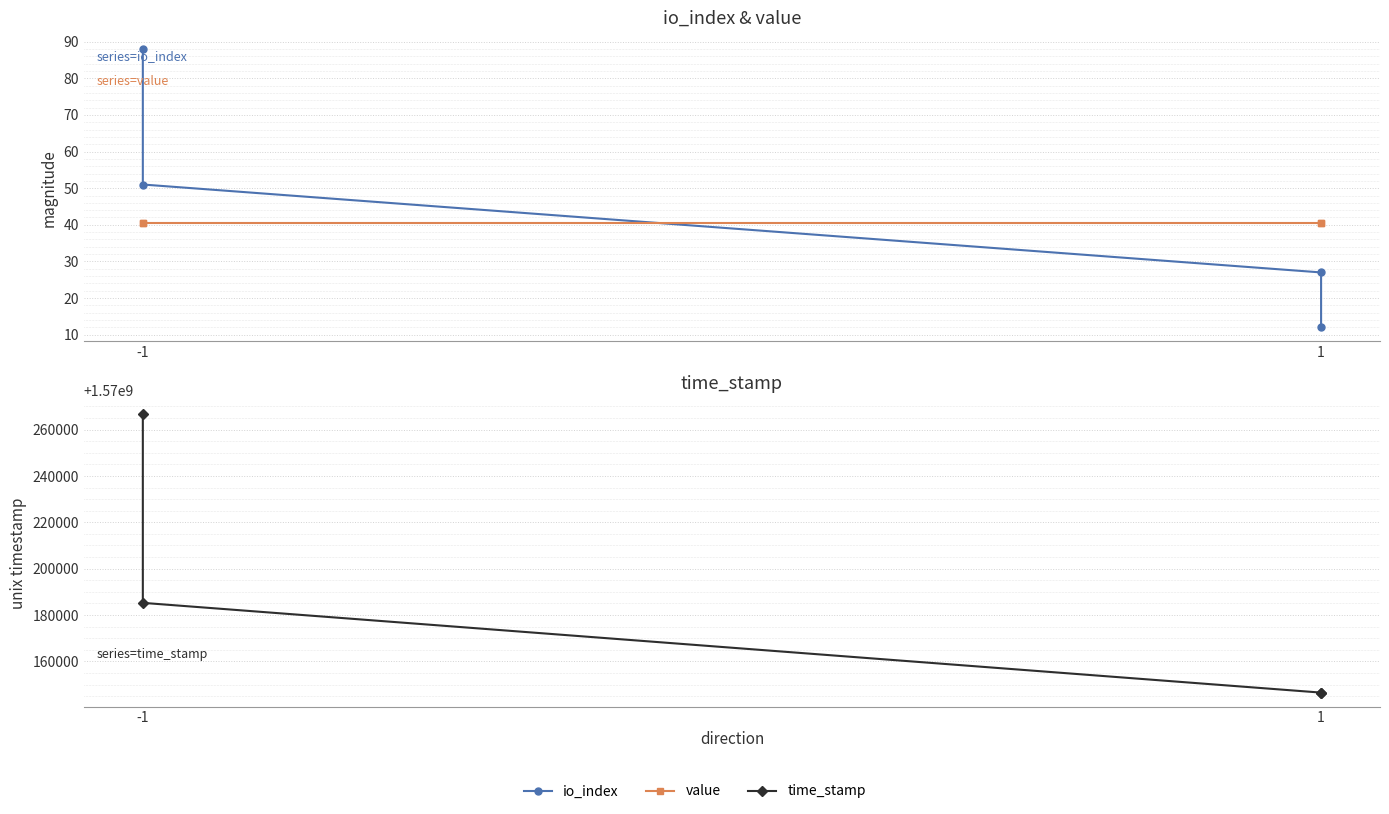

What is the maximum value shown in the chart?

1570266641.0